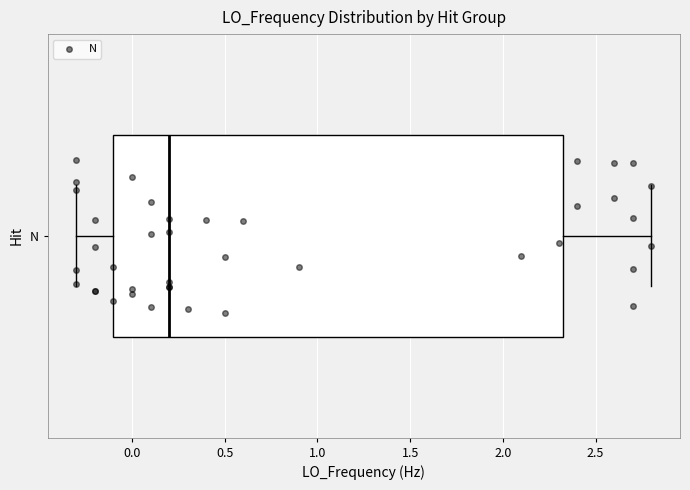

Read this box plot against the x-axis: the position of the median line, the range covered by the box, and the ends of both whiskers. The values are not printed on the chart, so give them approximately, as read against the axis.

median 0.20, box -0.10 to 2.35, whiskers -0.30 to 2.80